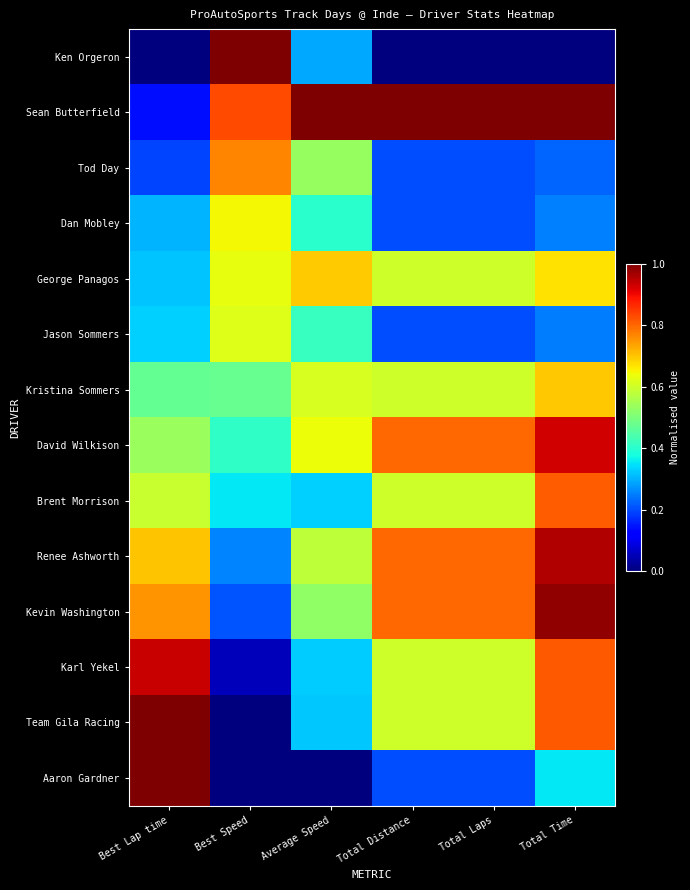

Reading right to left, list all the values displayed in this chart.

Ken Orgeron: Total Time=0.0	Total Laps=0.0	Total Distance=0.0	Average Speed=0.3	Best Speed=1.0	Best Lap time=0.0
Sean Butterfield: Total Time=1.0	Total Laps=1.0	Total Distance=1.0	Average Speed=1.0	Best Speed=0.8	Best Lap time=0.1
Tod Day: Total Time=0.2	Total Laps=0.2	Total Distance=0.2	Average Speed=0.5	Best Speed=0.8	Best Lap time=0.2
Dan Mobley: Total Time=0.3	Total Laps=0.2	Total Distance=0.2	Average Speed=0.4	Best Speed=0.6	Best Lap time=0.3
George Panagos: Total Time=0.7	Total Laps=0.6	Total Distance=0.6	Average Speed=0.7	Best Speed=0.6	Best Lap time=0.3
Jason Sommers: Total Time=0.2	Total Laps=0.2	Total Distance=0.2	Average Speed=0.4	Best Speed=0.6	Best Lap time=0.3
Kristina Sommers: Total Time=0.7	Total Laps=0.6	Total Distance=0.6	Average Speed=0.6	Best Speed=0.5	Best Lap time=0.5
David Wilkison: Total Time=0.9	Total Laps=0.8	Total Distance=0.8	Average Speed=0.6	Best Speed=0.4	Best Lap time=0.5
Brent Morrison: Total Time=0.8	Total Laps=0.6	Total Distance=0.6	Average Speed=0.3	Best Speed=0.4	Best Lap time=0.6
Renee Ashworth: Total Time=1.0	Total Laps=0.8	Total Distance=0.8	Average Speed=0.6	Best Speed=0.3	Best Lap time=0.7
Kevin Washington: Total Time=1.0	Total Laps=0.8	Total Distance=0.8	Average Speed=0.5	Best Speed=0.2	Best Lap time=0.8
Karl Yekel: Total Time=0.8	Total Laps=0.6	Total Distance=0.6	Average Speed=0.3	Best Speed=0.1	Best Lap time=0.9
Team Gila Racing: Total Time=0.8	Total Laps=0.6	Total Distance=0.6	Average Speed=0.3	Best Speed=0.0	Best Lap time=1.0
Aaron Gardner: Total Time=0.4	Total Laps=0.2	Total Distance=0.2	Average Speed=0.0	Best Speed=0.0	Best Lap time=1.0